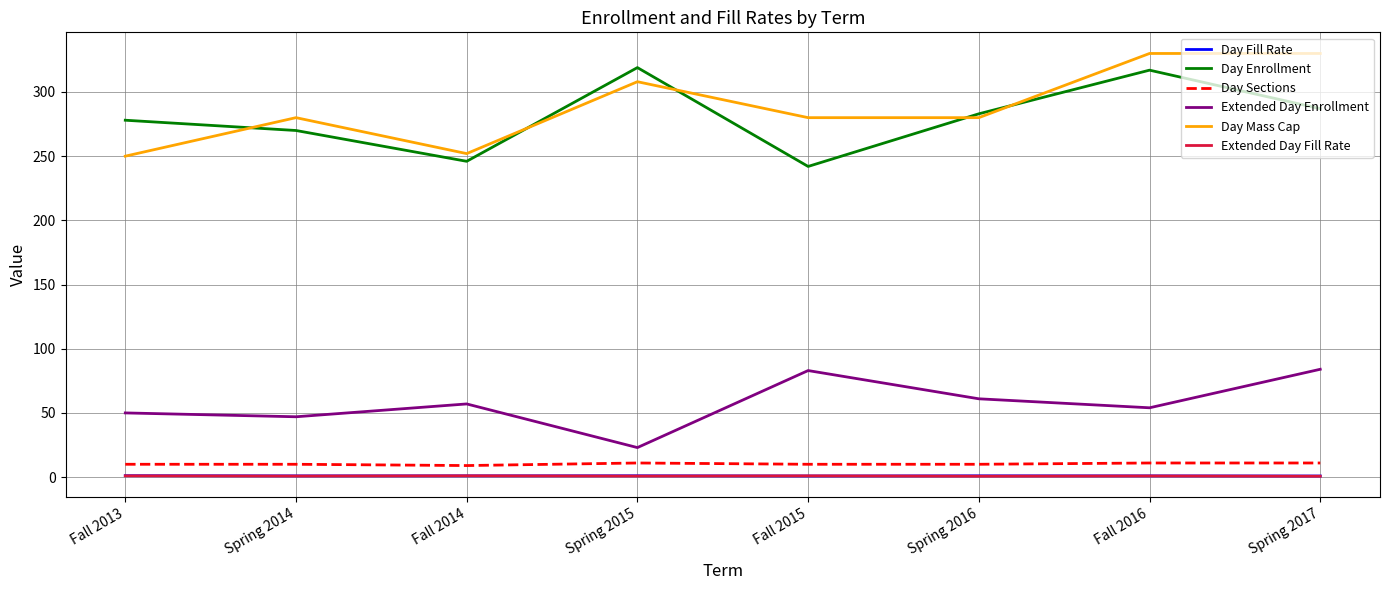

Between Spring 2015 and Fall 2016, which series saw the biggest shift?

Extended Day Enrollment